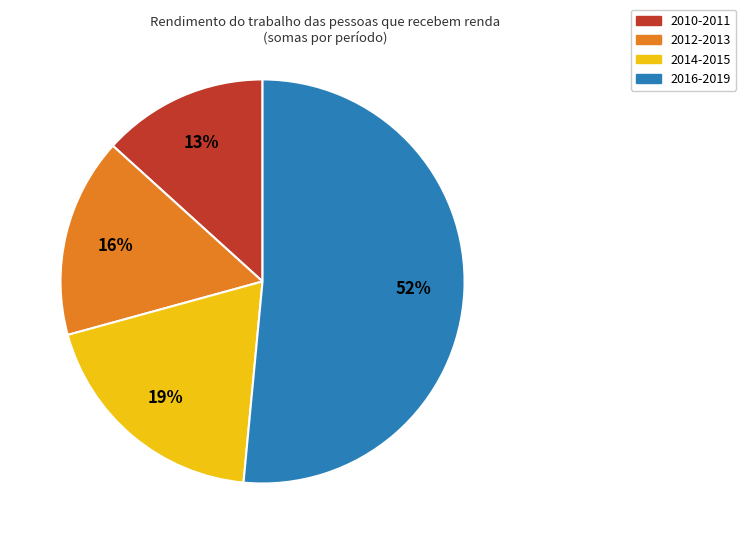

Is there a majority slice in this chart?

Yes